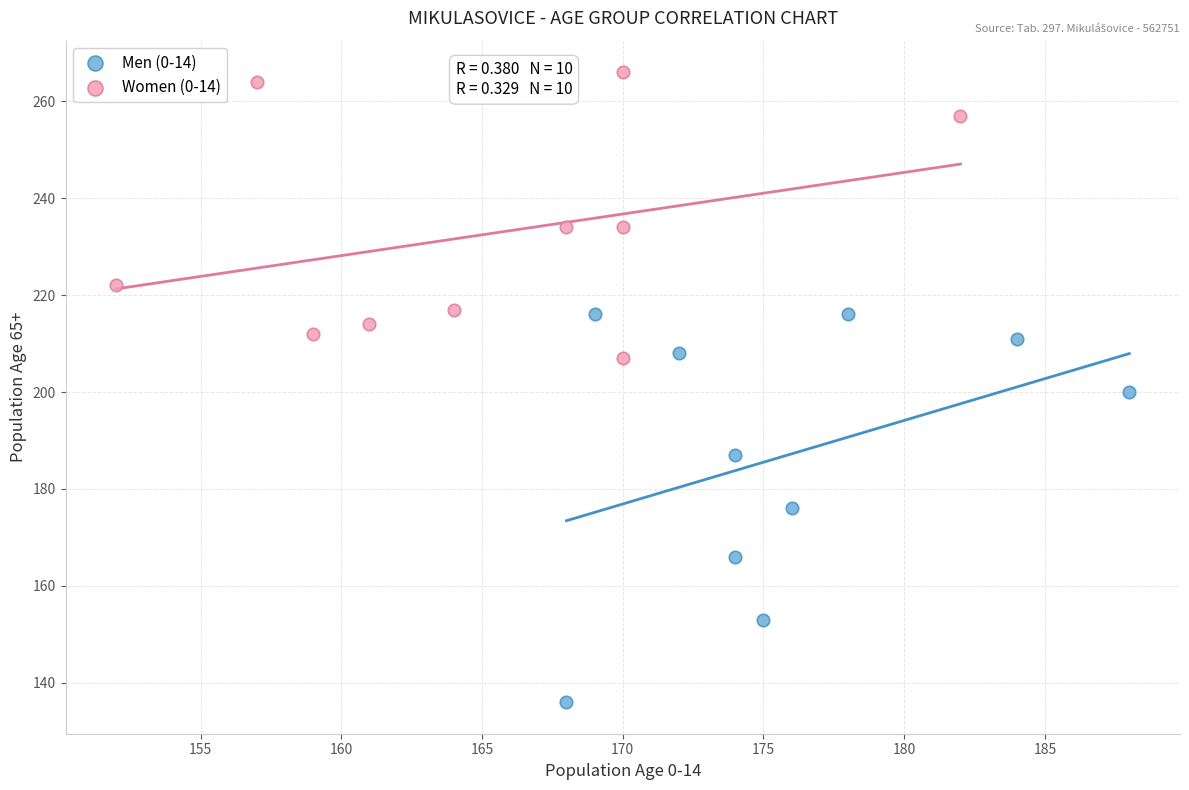

Which series contains the highest Y value?

Women (0-14)